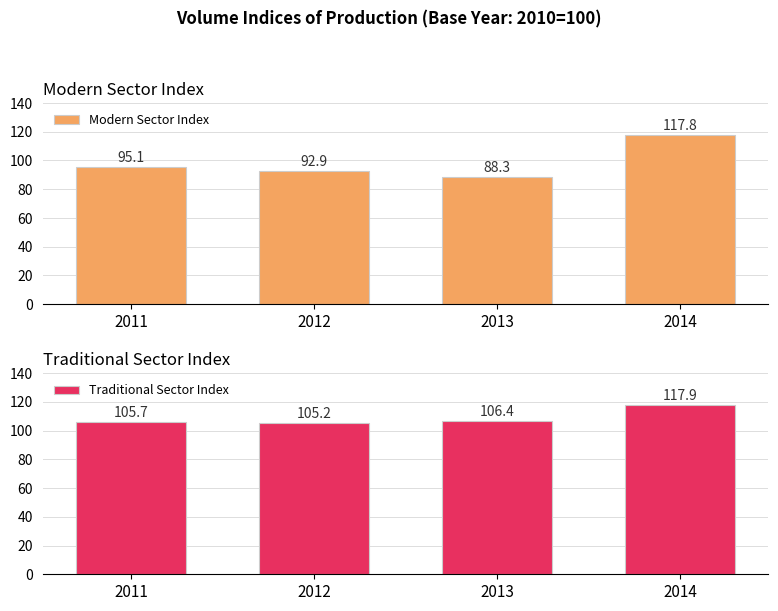

Which series has the largest total across all categories?

Traditional Sector Index